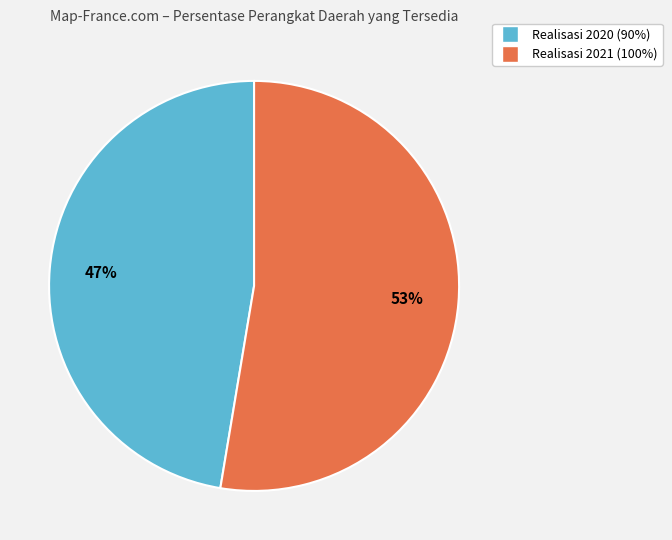

Approximately how many times larger is the value at Realisasi 2020 (90%) compared to Realisasi 2021 (100%)?

0.9